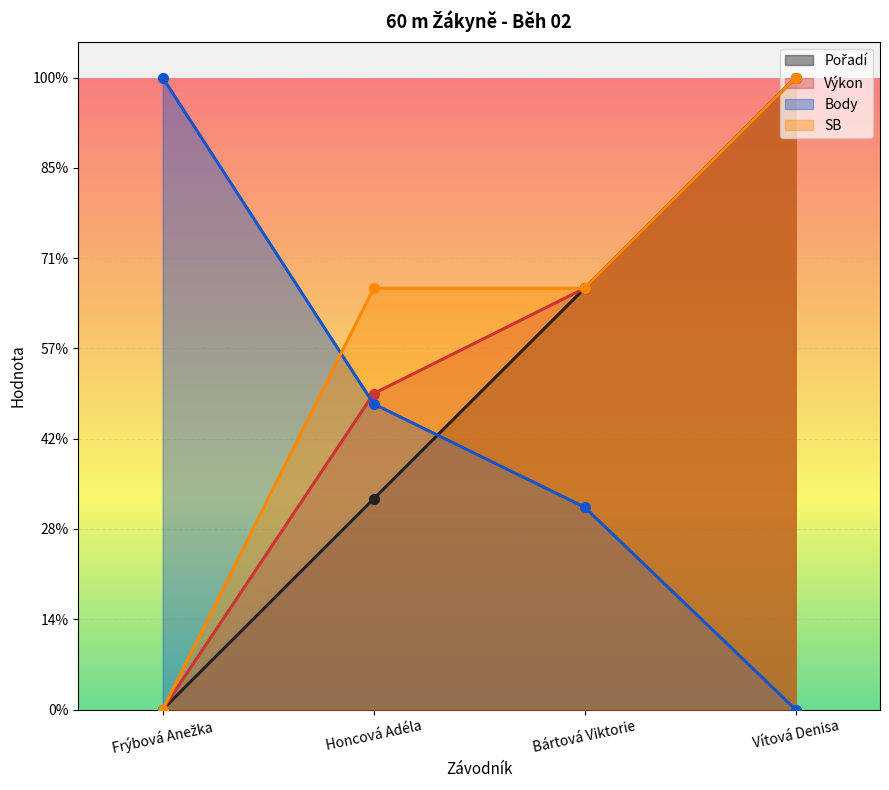

How many data points in Pořadí are above 466?

2